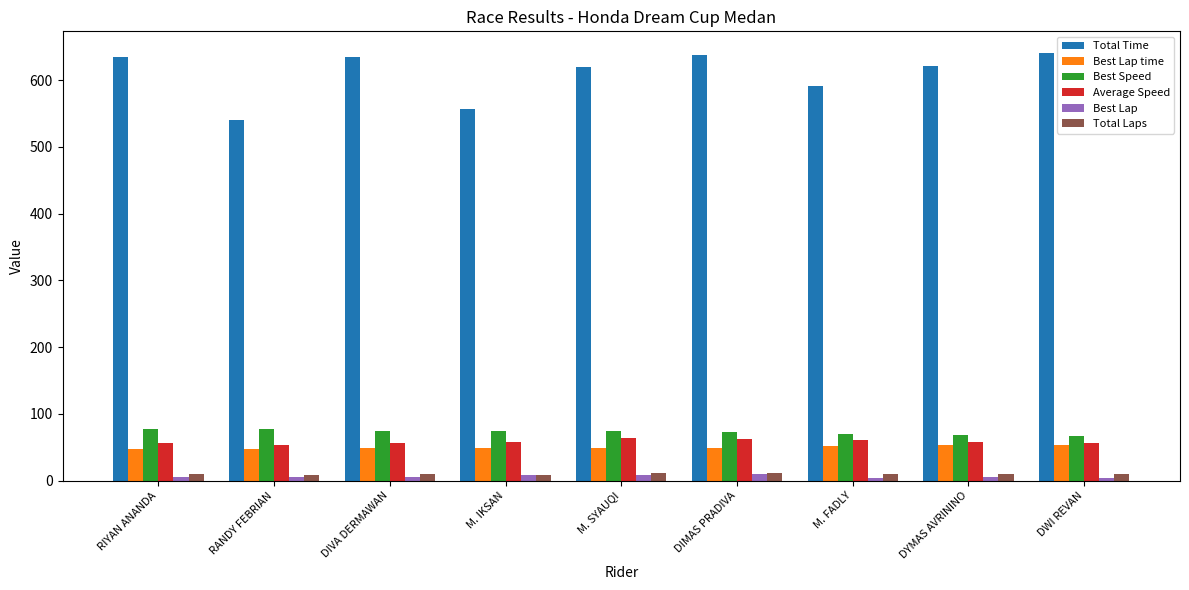

How many series are shown in this chart?

6